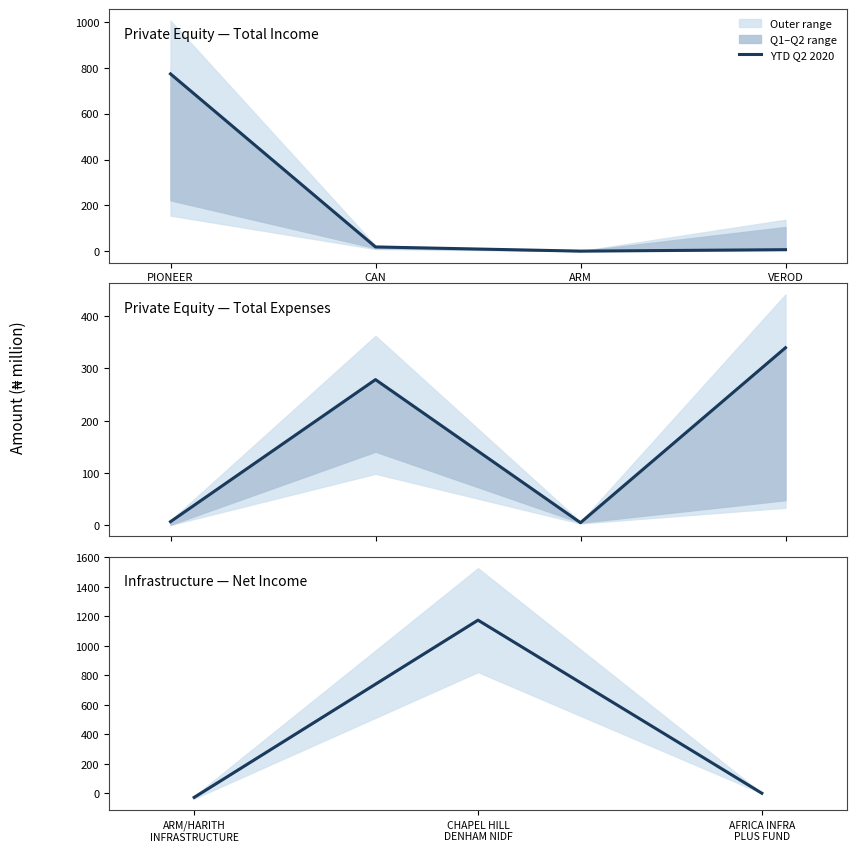

What is the average value?

382.2